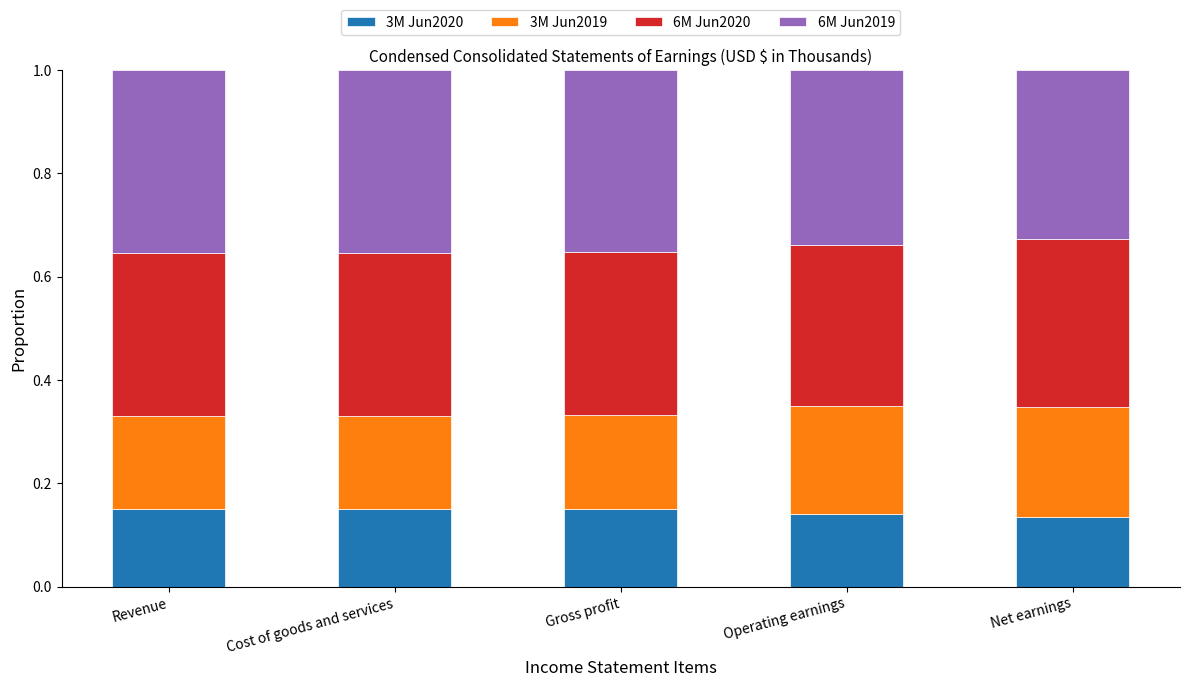

Count the 3M Jun2020 values in the range 0 to 1.

5